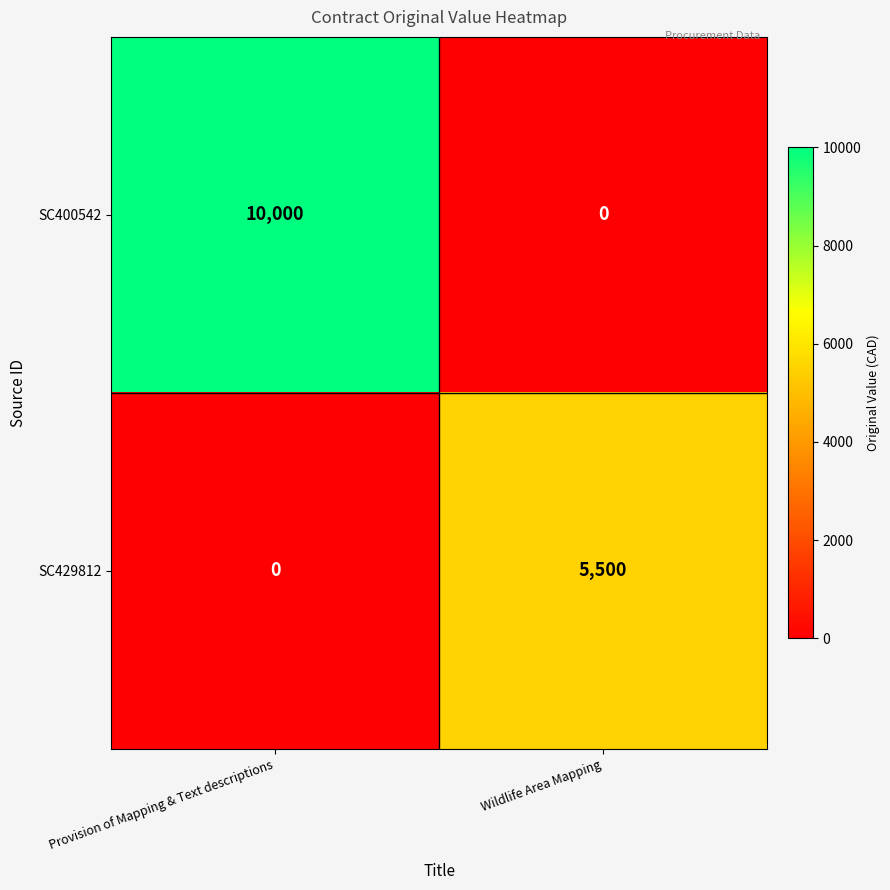

Reading left to right, transcribe all the data shown in this chart.

SC400542: Provision of Mapping & Text descriptions=10000	Wildlife Area Mapping=0
SC429812: Provision of Mapping & Text descriptions=0	Wildlife Area Mapping=5500